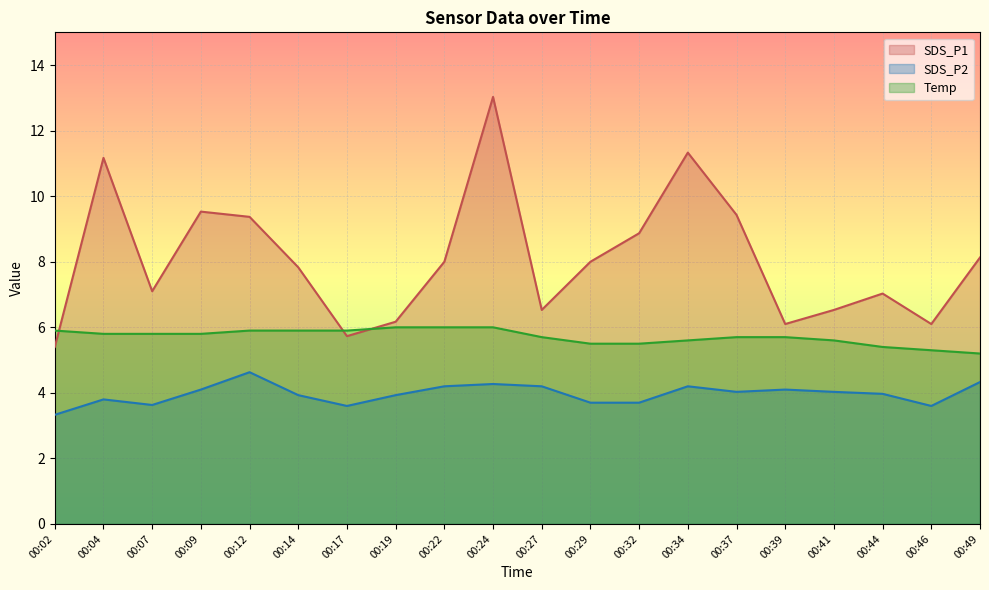

What is the value of the Temp point at the 5th from the left?

5.9